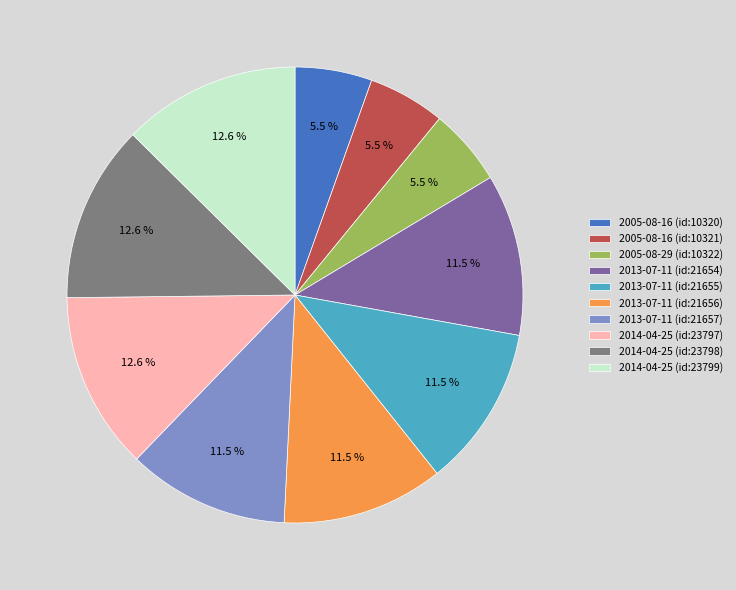

Does any single category account for the majority?

No